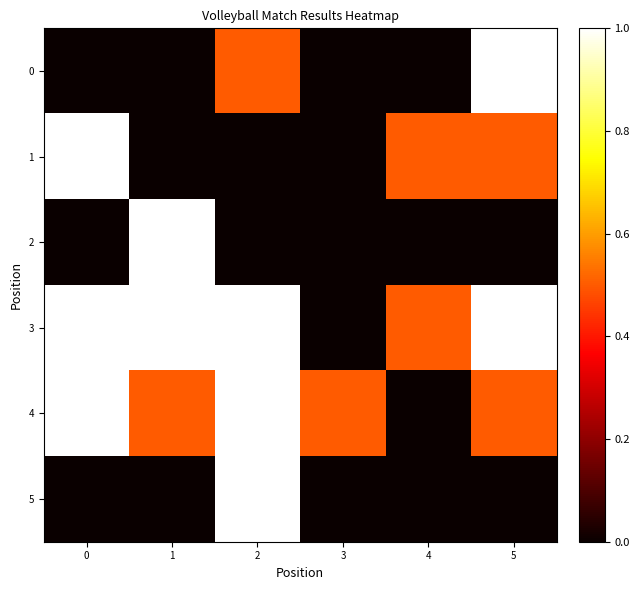

Which series changed the most between 2 and 3?

3